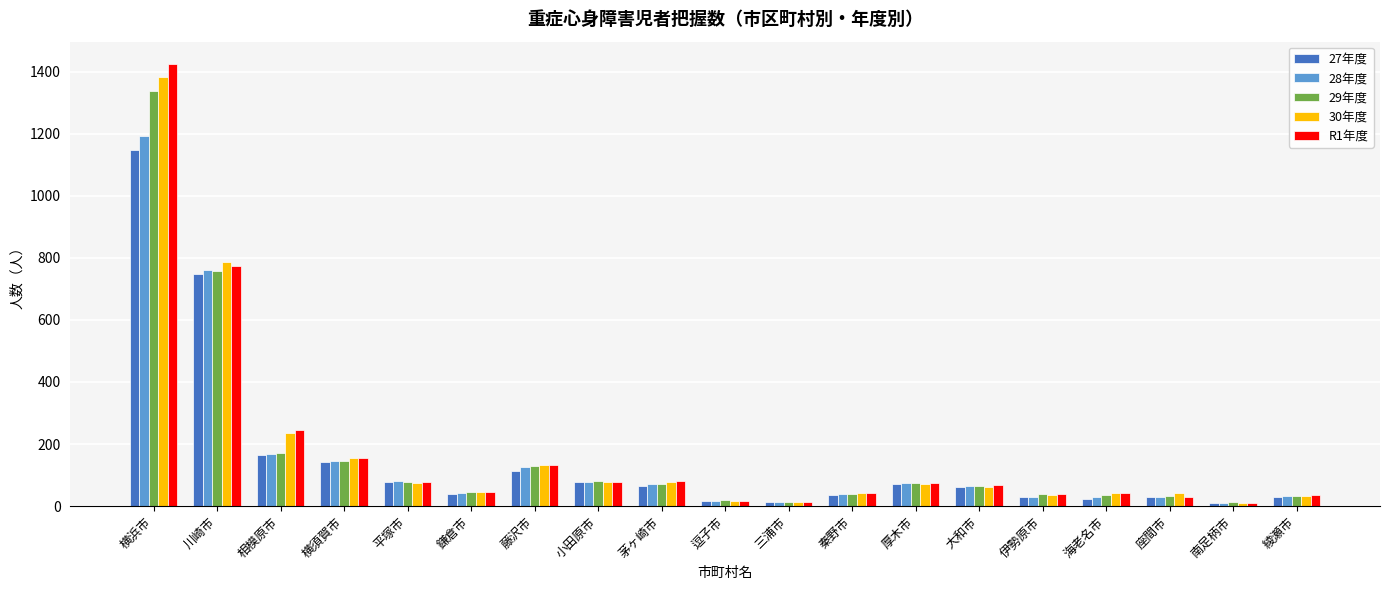

What is the label of the 7th bar from the left?

藤沢市